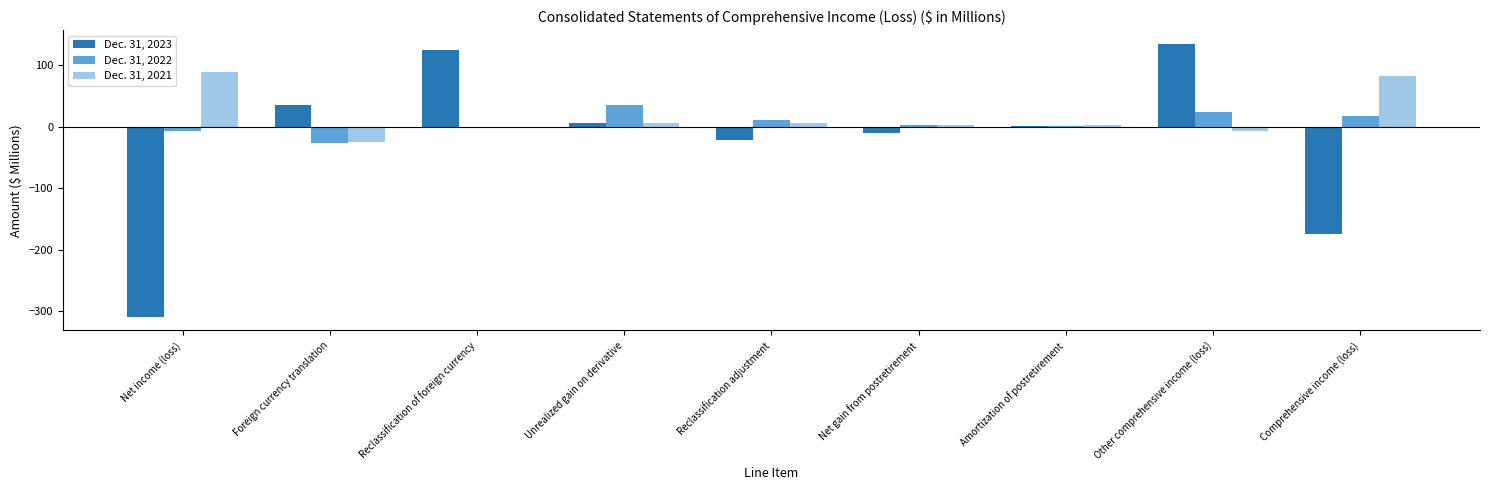

What is the difference between the Dec. 31, 2022 values at Reclassification adjustment and Amortization of postretirement?

10.0